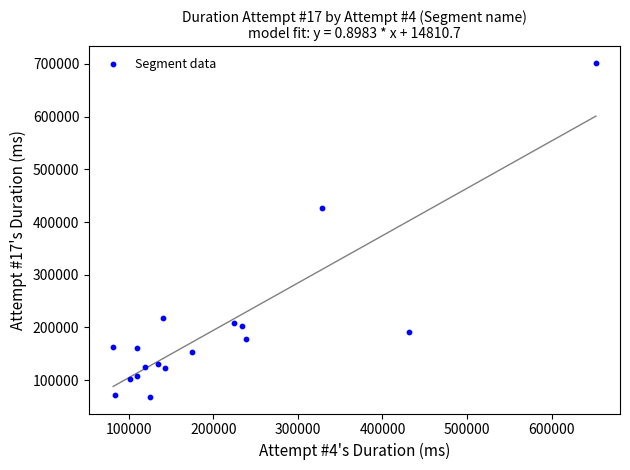

What is the range of Y values (max minus min)?

633024